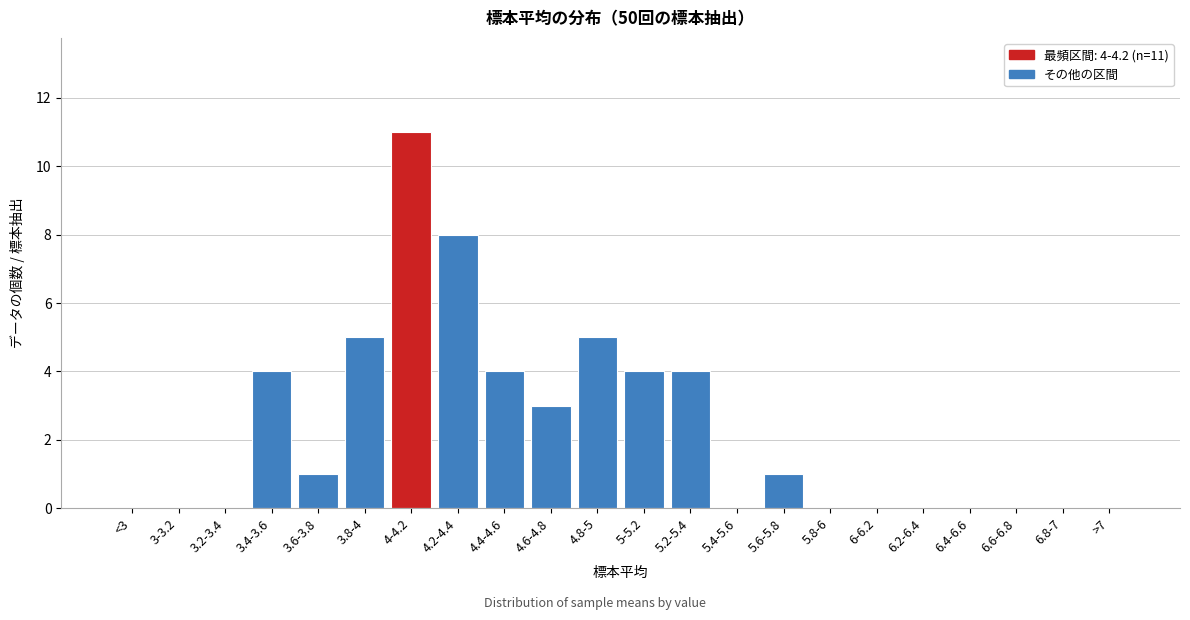

Reading right to left, extract all data points from this chart.

>7=0	6.8-7=0	6.6-6.8=0	6.4-6.6=0	6.2-6.4=0	6-6.2=0	5.8-6=0	5.6-5.8=1	5.4-5.6=0	5.2-5.4=4	5-5.2=4	4.8-5=5	4.6-4.8=3	4.4-4.6=4	4.2-4.4=8	4-4.2=11	3.8-4=5	3.6-3.8=1	3.4-3.6=4	3.2-3.4=0	3-3.2=0	<3=0